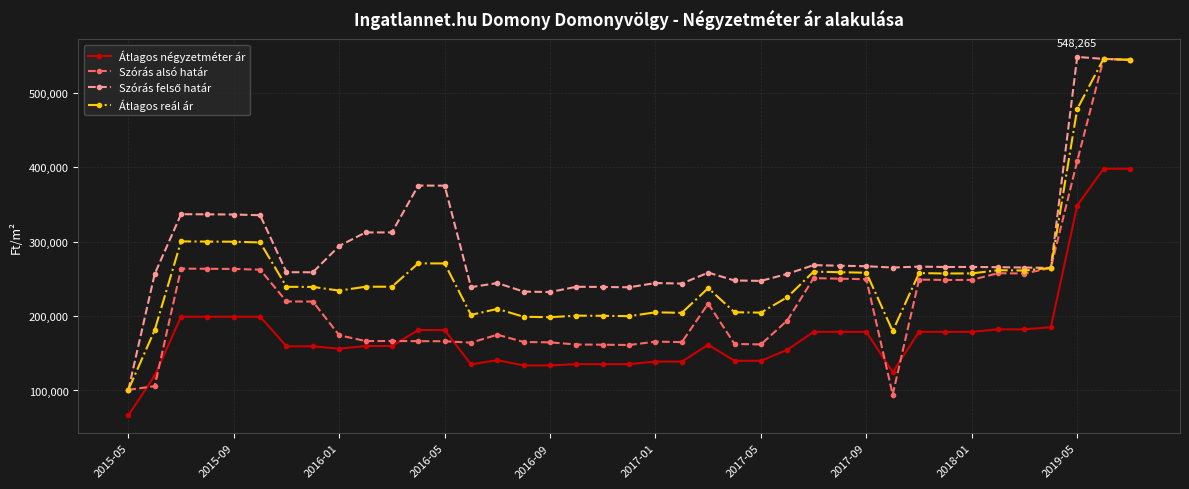

What is the value of the Átlagos négyzetméter ár point at the 24th from the left?

139903